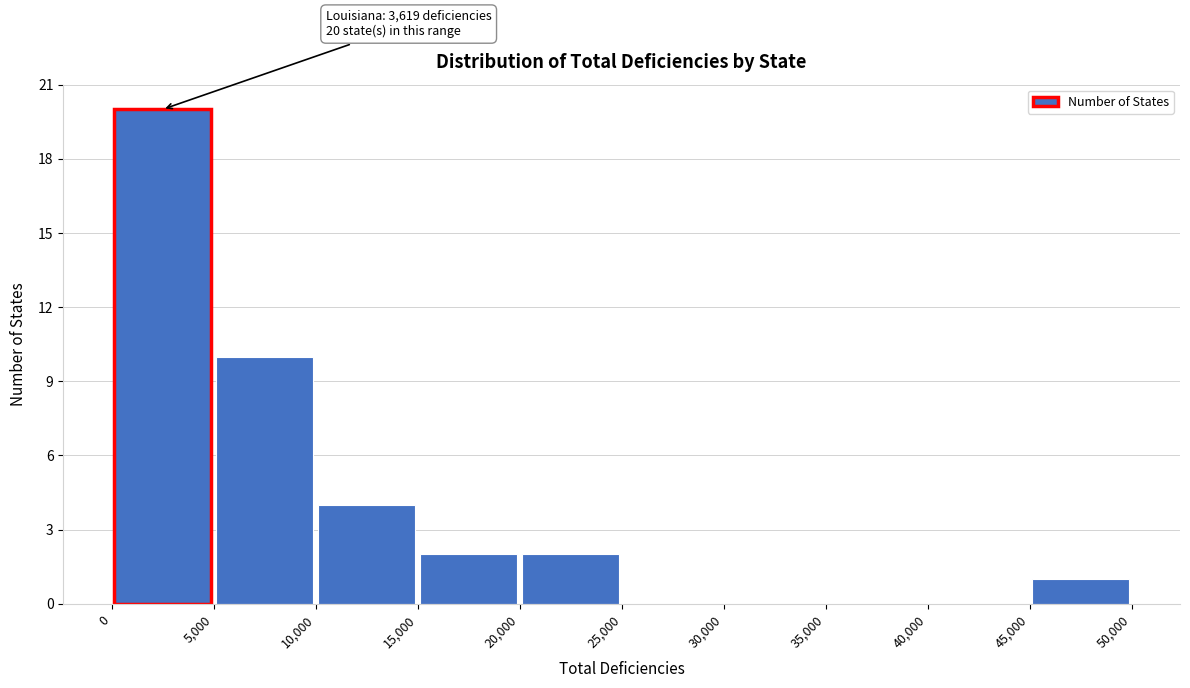

Which range on the x-axis has the tallest bar?

0 to 5,000